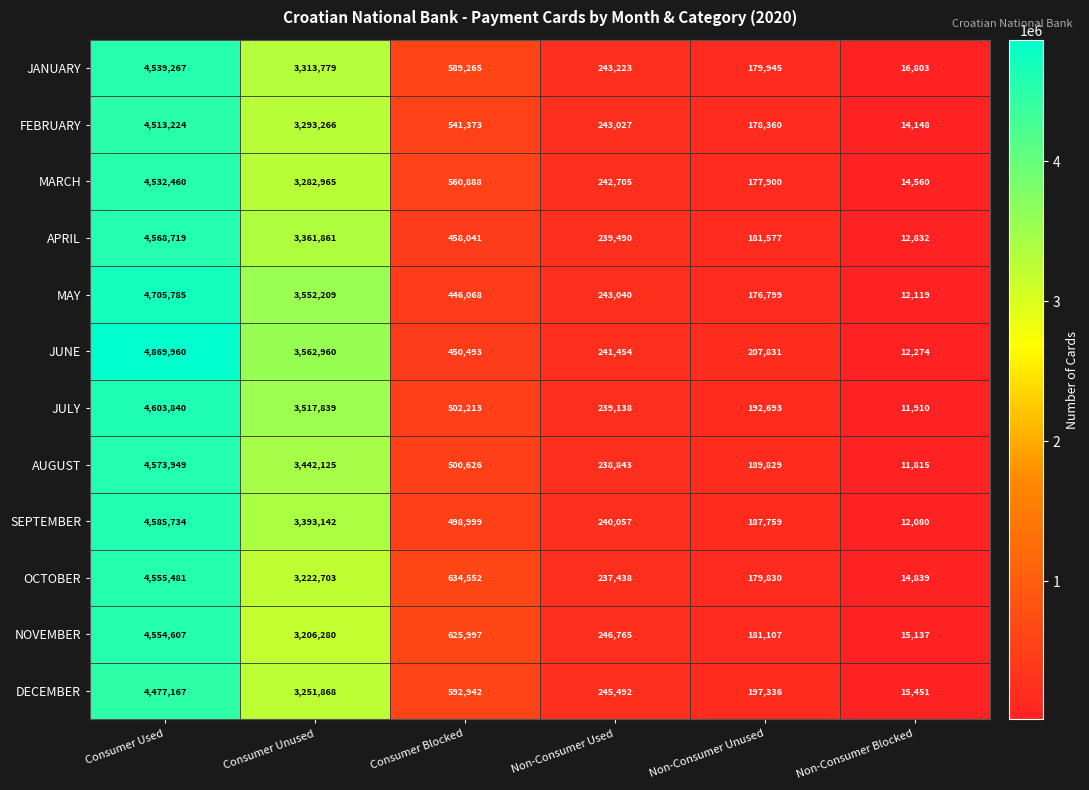

At which category is the sum across all series the highest?

Consumer Used